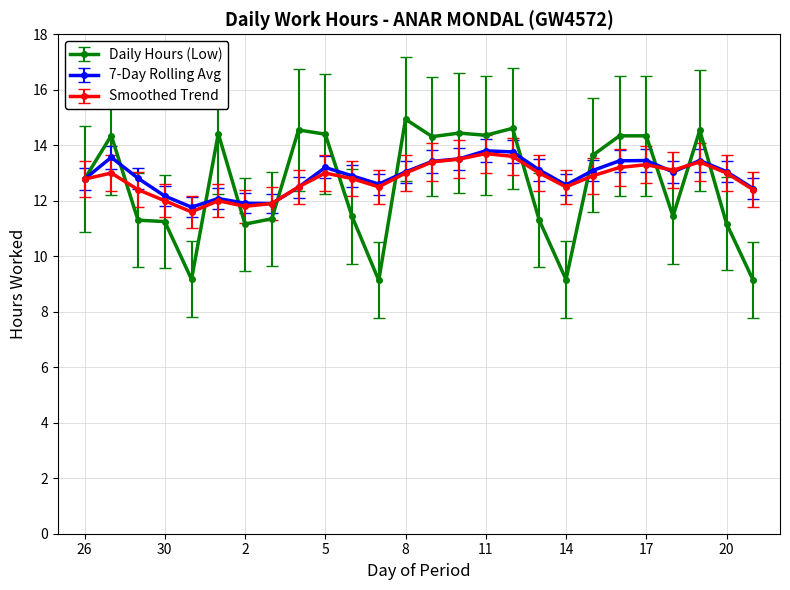

What is the value of the Daily Hours (Low) point at the 21st from the left?

14.3